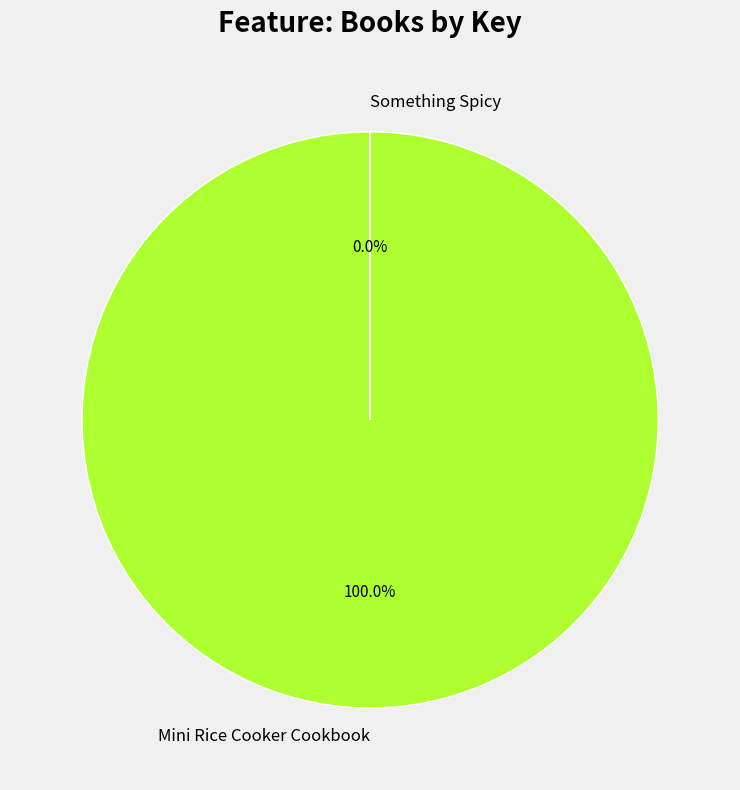

What percentage is the Mini Rice Cooker Cookbook slice, to the nearest percent?

100%